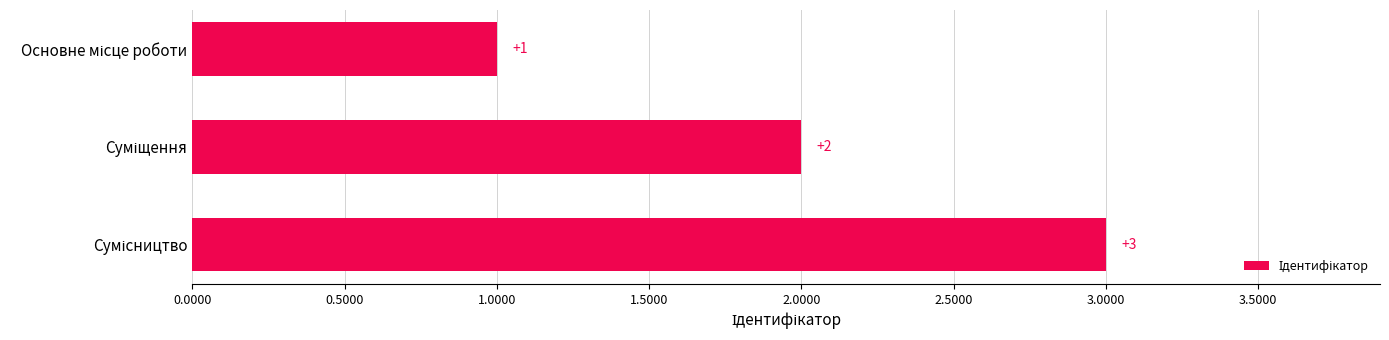

What is the value of the 1st bar from the top?

1